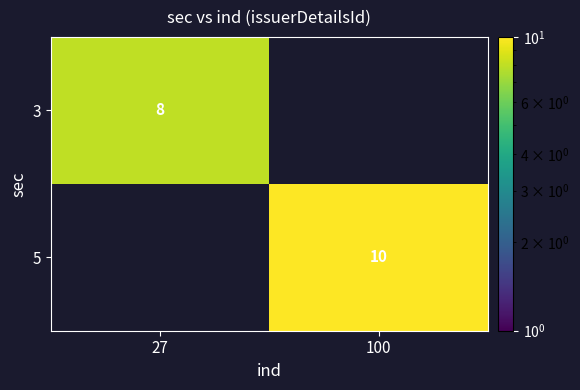

True or false: 3 has a value of 14 at 27.

False